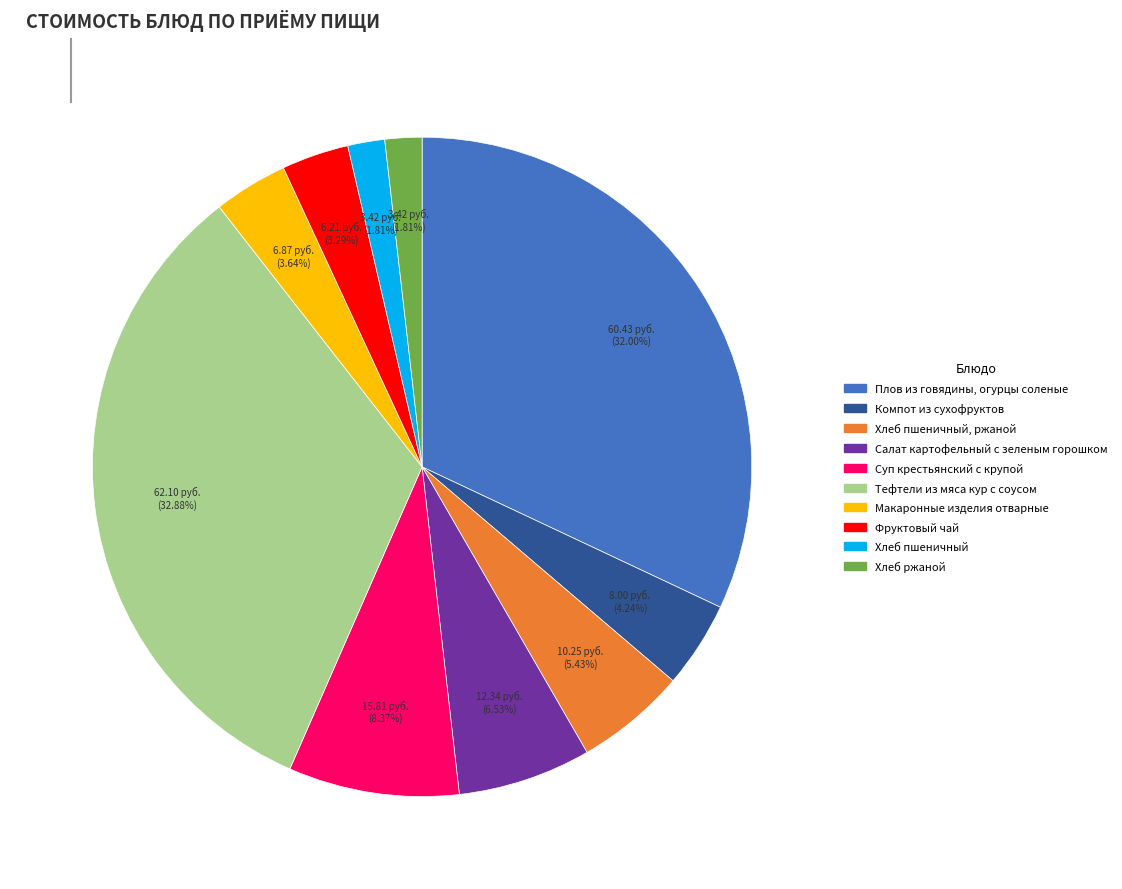

Is there any slice that represents more than half of the pie?

No